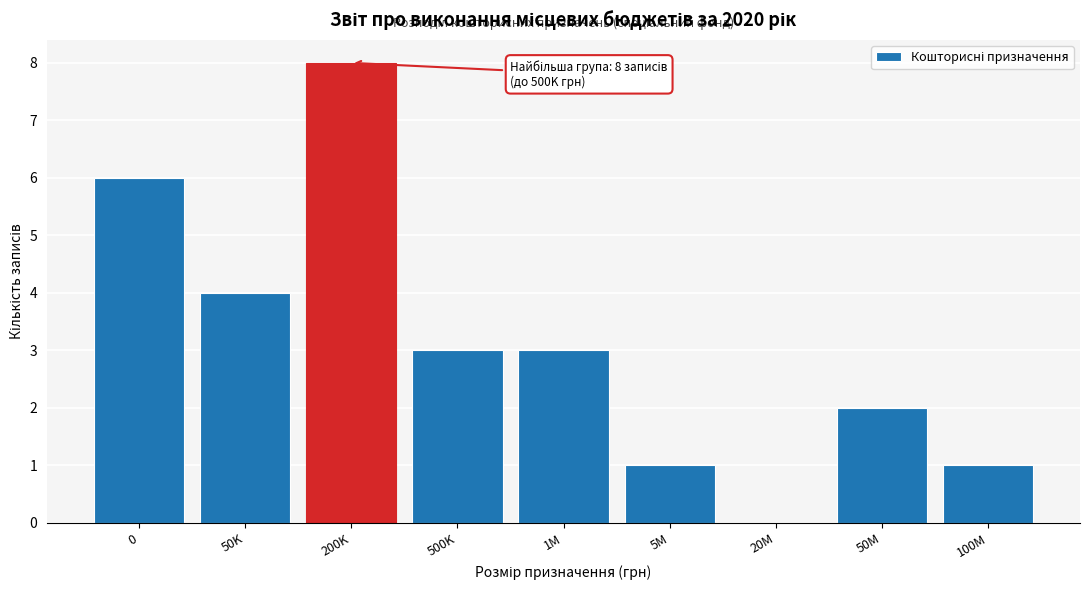

Reading left to right, what are all the values shown in this chart?

0=6	50K=4	200K=8	500K=3	1M=3	5M=1	20M=0	50M=2	100M=1